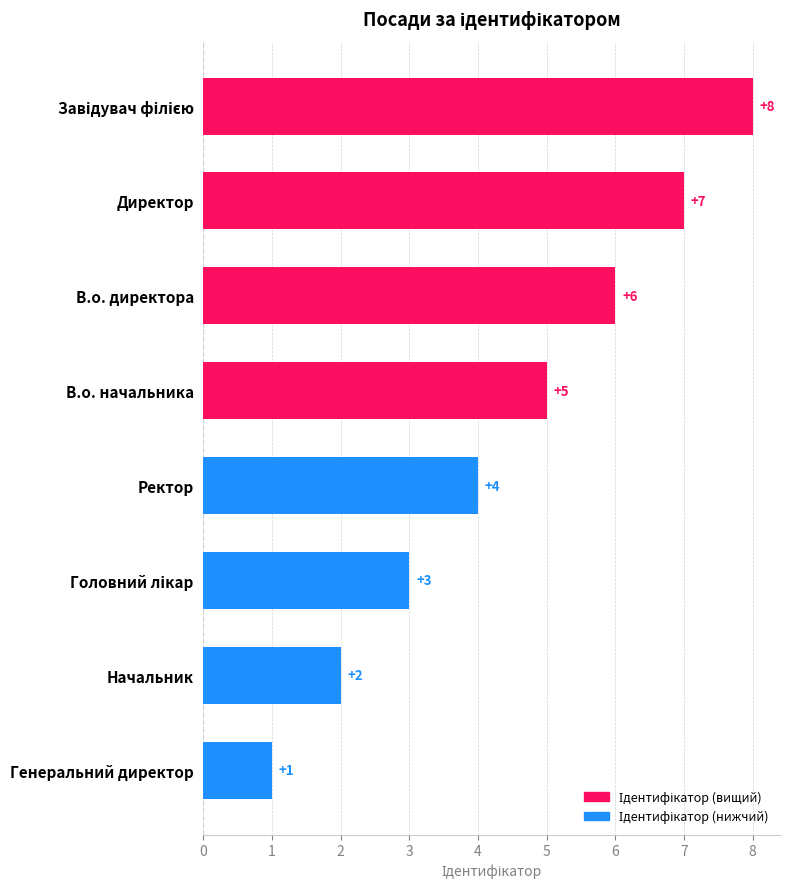

At which label is the value closest to 4?

Ректор